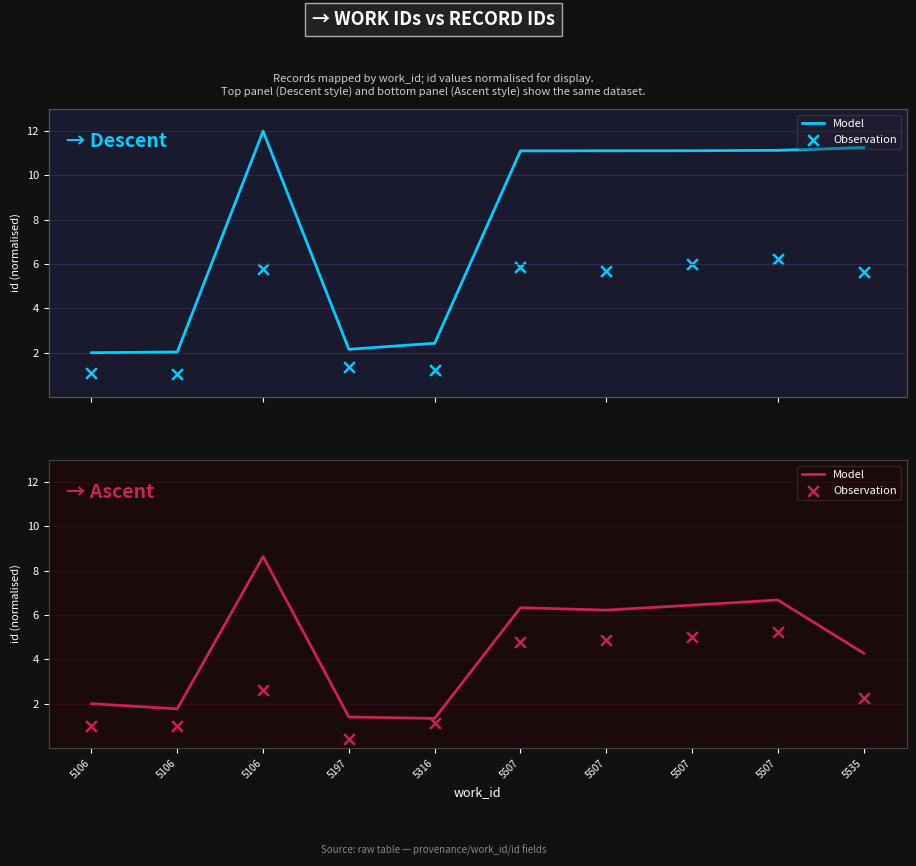

What is the total value across all series at 5507?

11.1